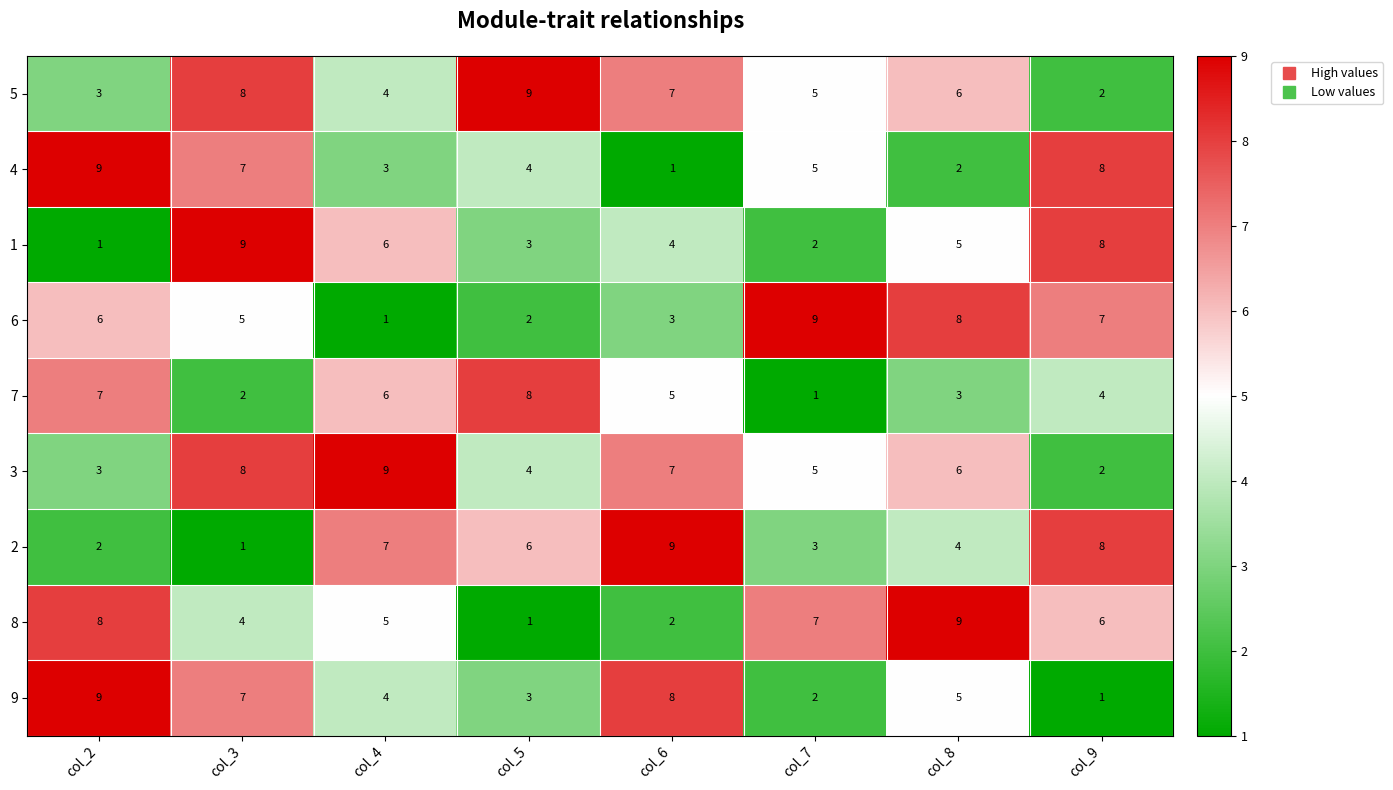

Rank the categories by 9 value from highest to lowest.

col_2, col_6, col_3, col_8, col_4, col_5, col_7, col_9